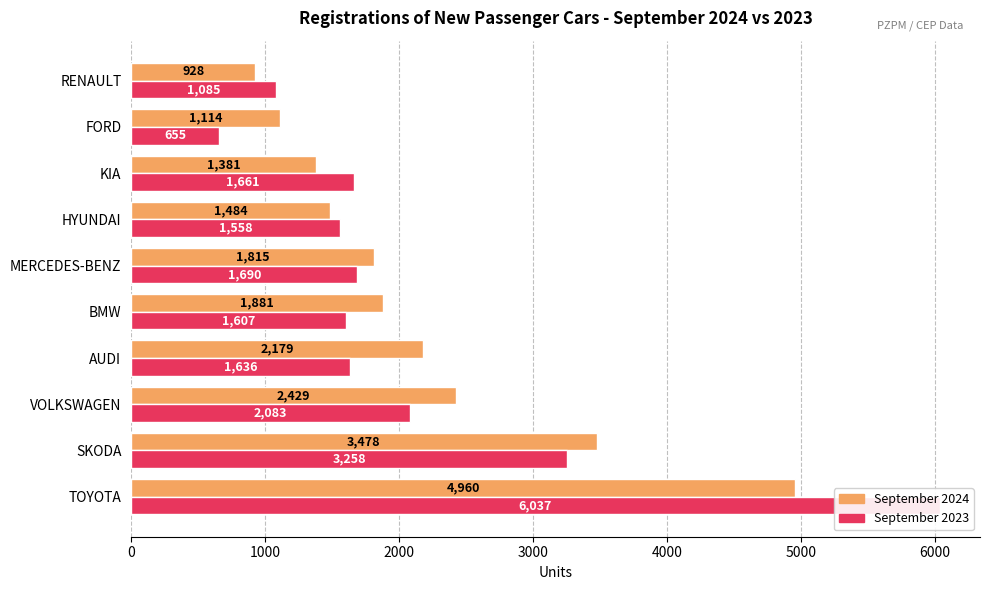

What is the smallest value displayed?

655